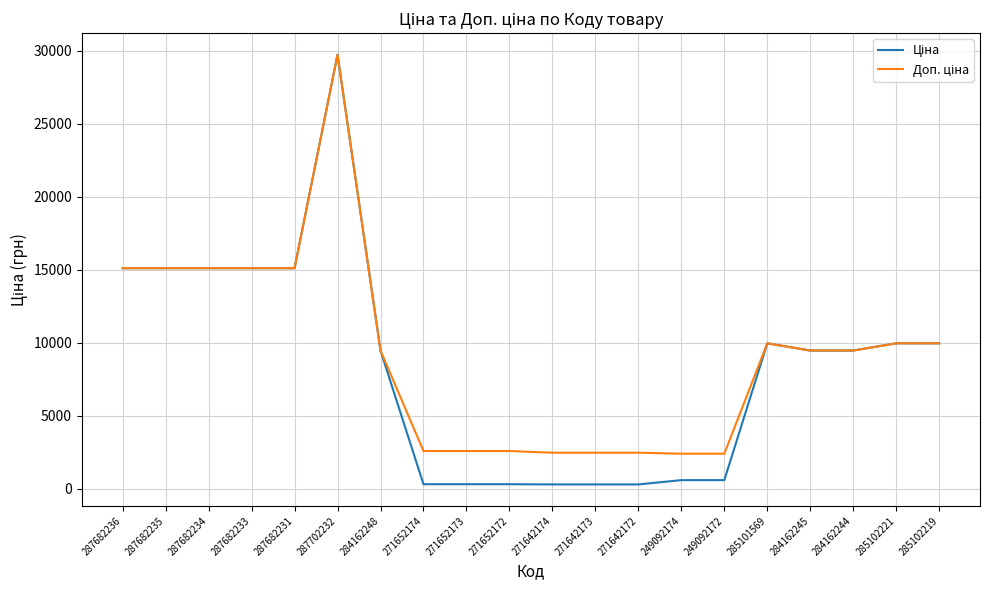

At which category does the chart reach its peak across all series?

287702232